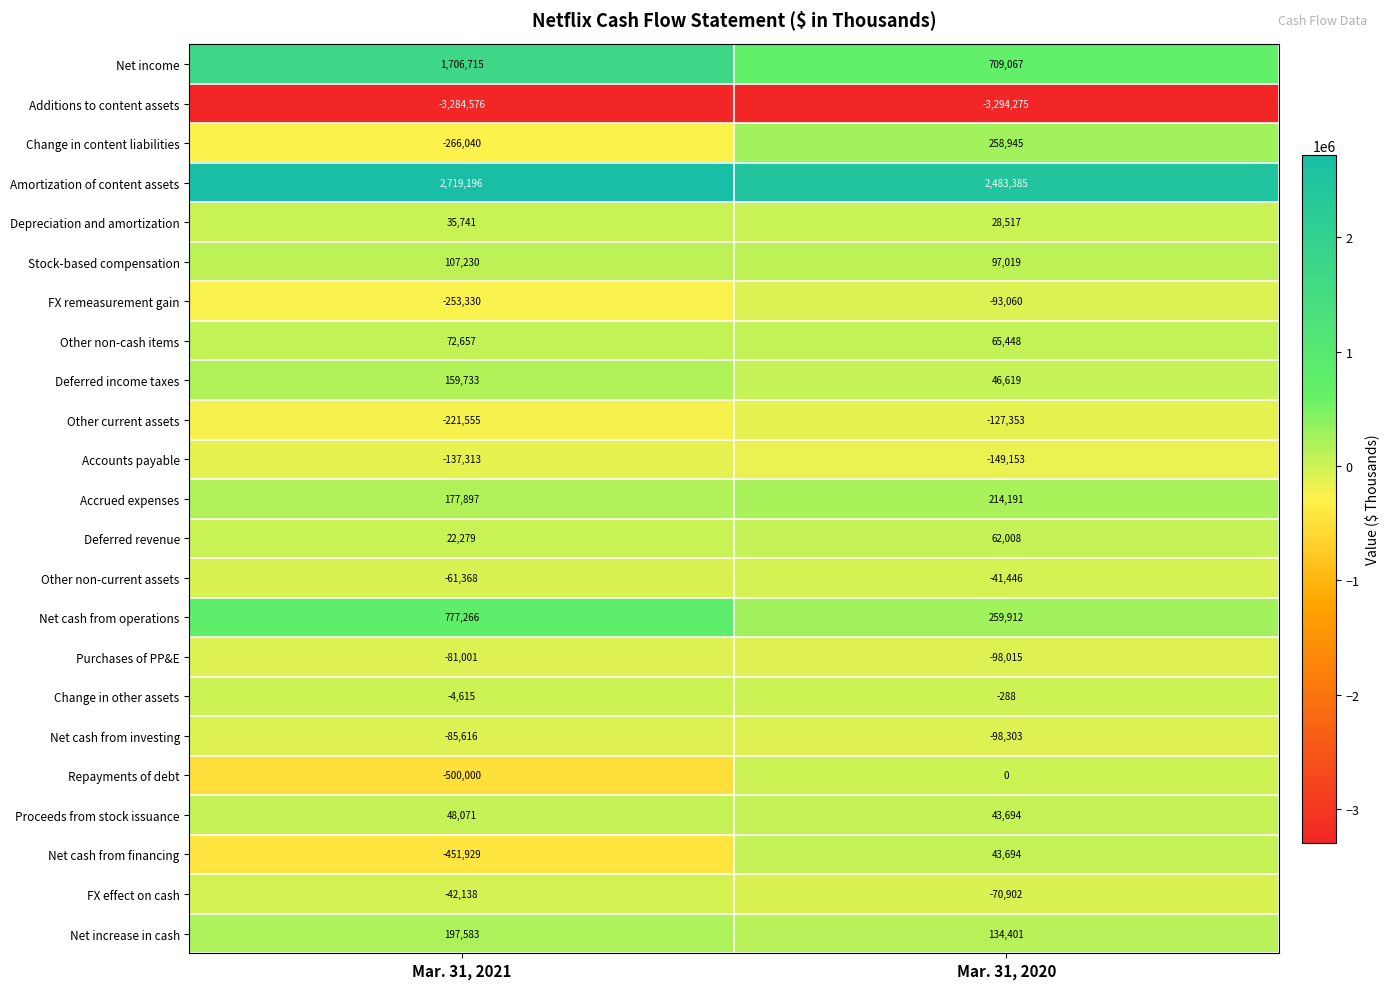

What value does the Proceeds from stock issuance series have at Mar. 31, 2020, to the nearest 50?

43700